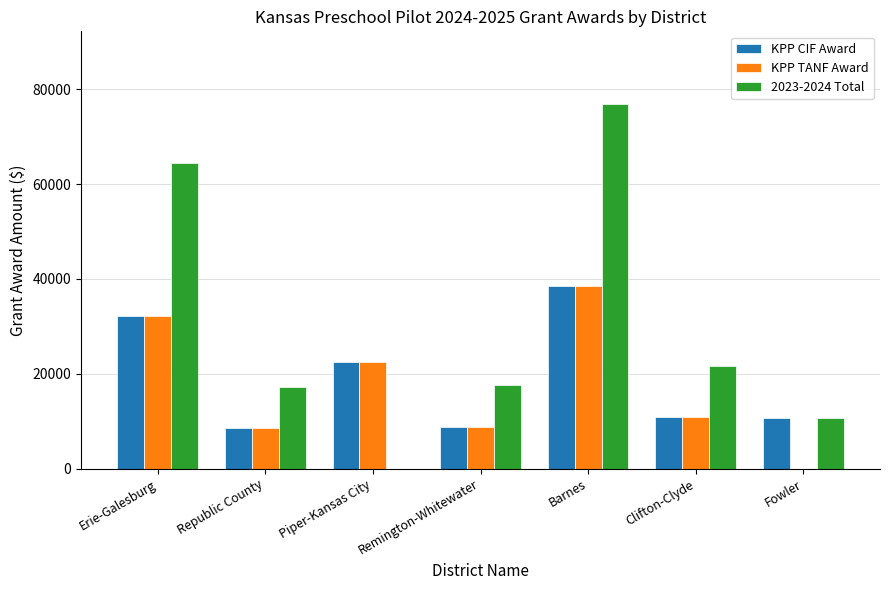

Is it true that KPP CIF Award equals 32260 at Erie-Galesburg?

True